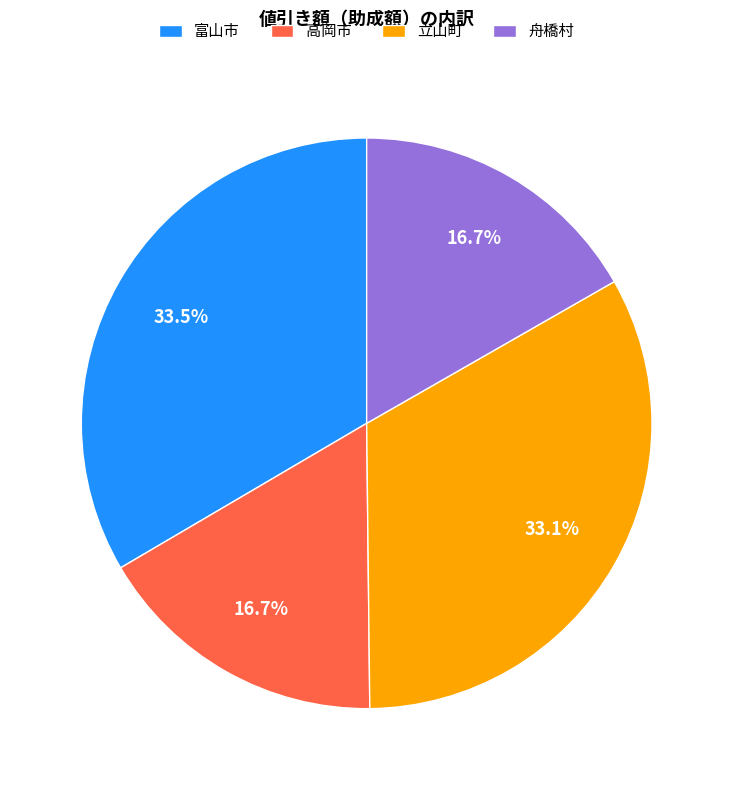

Do 舟橋村 and 富山市 together represent more than half of the pie?

Yes